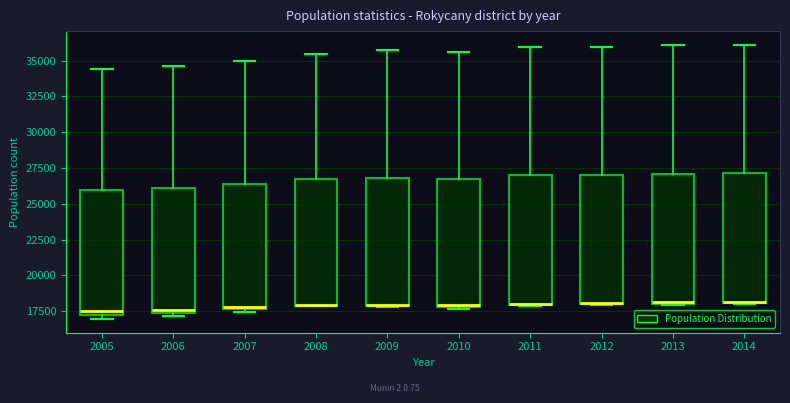

Reading left to right, transcribe this box plot: for each box, give where its median line is, the range the box spans, and where its two whiskers end, as read against the y-axis. The values are not printed on the chart, so give them approximately, as read against the axis.

2005: median 17500, box 17000 to 26000, whiskers 17000 (just below the box's lower edge) to 34500
2006: median 17500 (just above the box's lower edge), box 17500 to 26000, whiskers 17000 to 34500
2007: median 18000, box 17500 to 26500, whiskers 17500 (just below the box's lower edge) to 35000
2008: median 18000 (drawn on the box's lower edge), box 18000 to 26500, whiskers 18000 to 35500
2009: median 18000 (drawn on the box's lower edge), box 18000 to 27000, whiskers 18000 to 35500
2010: median 18000, box 18000 to 26500, whiskers 17500 to 35500
2011: median 18000 (drawn on the box's lower edge), box 18000 to 27000, whiskers 18000 to 36000
2012: median 18000 (drawn on the box's lower edge), box 18000 to 27000, whiskers 18000 to 36000
2013: median 18000 (drawn on the box's lower edge), box 18000 to 27000, whiskers 18000 to 36000
2014: median 18000 (drawn on the box's lower edge), box 18000 to 27000, whiskers 18000 to 36000